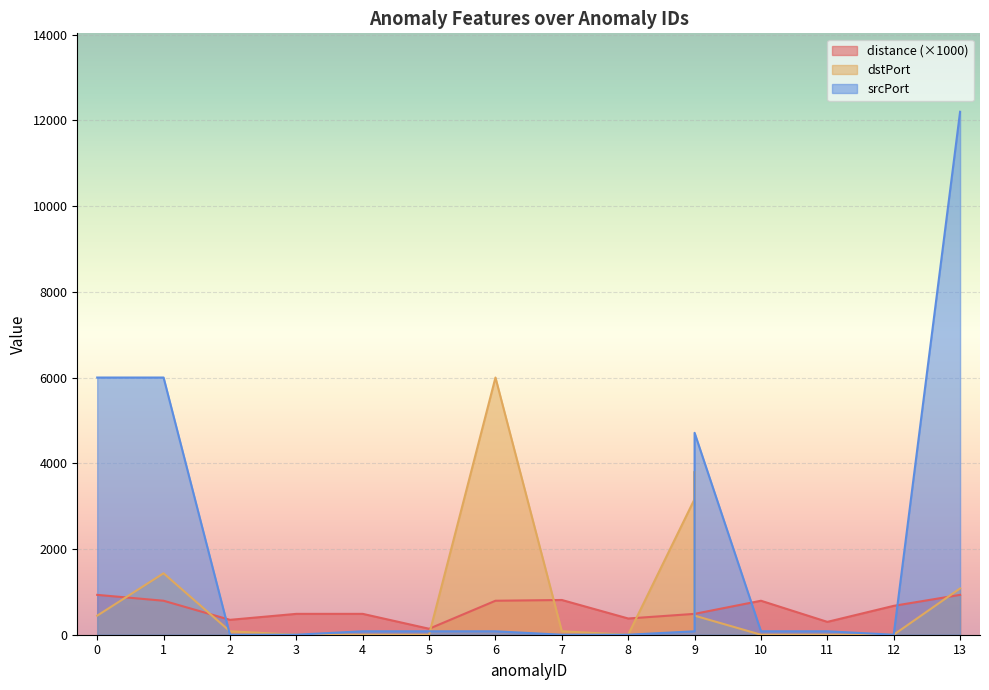

Reading left to right, list all the values displayed in this chart.

distance: 0=929.7	1=792.8	2=347.3	2=347.3	3=486.7	3=486.7	4=486.7	5=139.2	6=792.8	7=810.2	8=378.5	9=486.7	9=486.7	9=486.7	9=486.7	10=792.8	11=299.6	12=673.8	13=929.7	13=929.7
dstPort: 0=445.0	1=1433.0	2=80.0	2=80.0	3=0.0	3=0.0	4=0.0	5=0.0	6=6000.0	7=80.0	8=0.0	9=3166.0	9=3805.0	9=3478.0	9=445.0	10=0.0	11=0.0	12=0.0	13=1080.0	13=1080.0
srcPort: 0=6000.0	1=6000.0	2=0.0	2=0.0	3=0.0	3=0.0	4=80.0	5=80.0	6=80.0	7=0.0	8=0.0	9=80.0	9=80.0	9=80.0	9=4710.0	10=80.0	11=80.0	12=0.0	13=12200.0	13=12200.0